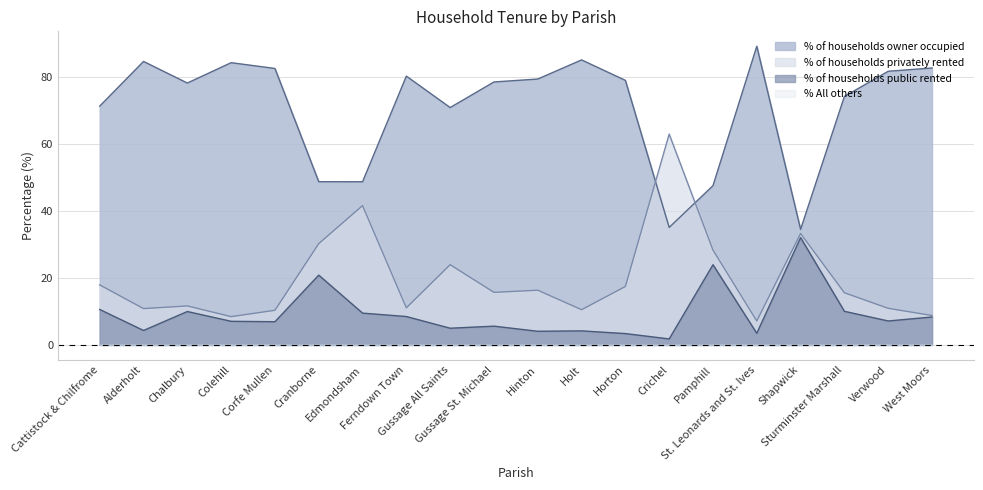

How many data points in % of households privately rented are less than 15?

9